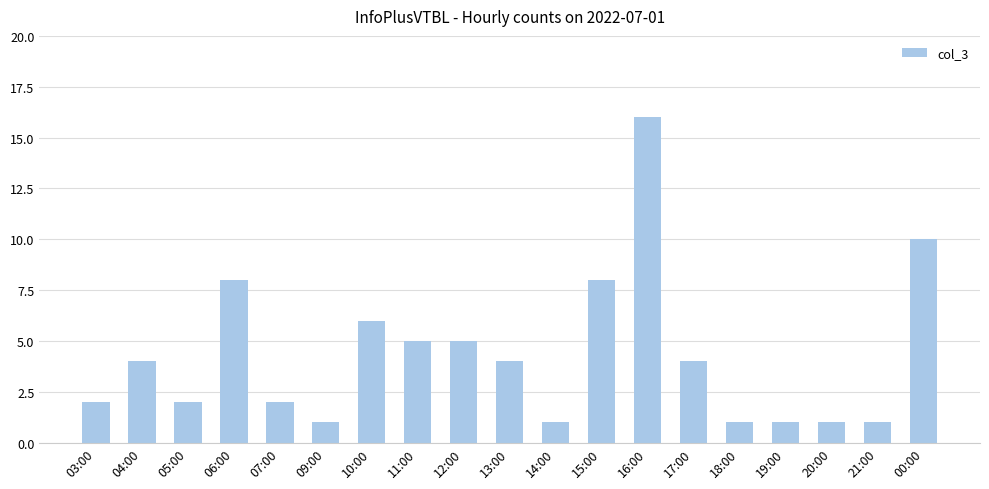

What is the sum of all values?

82